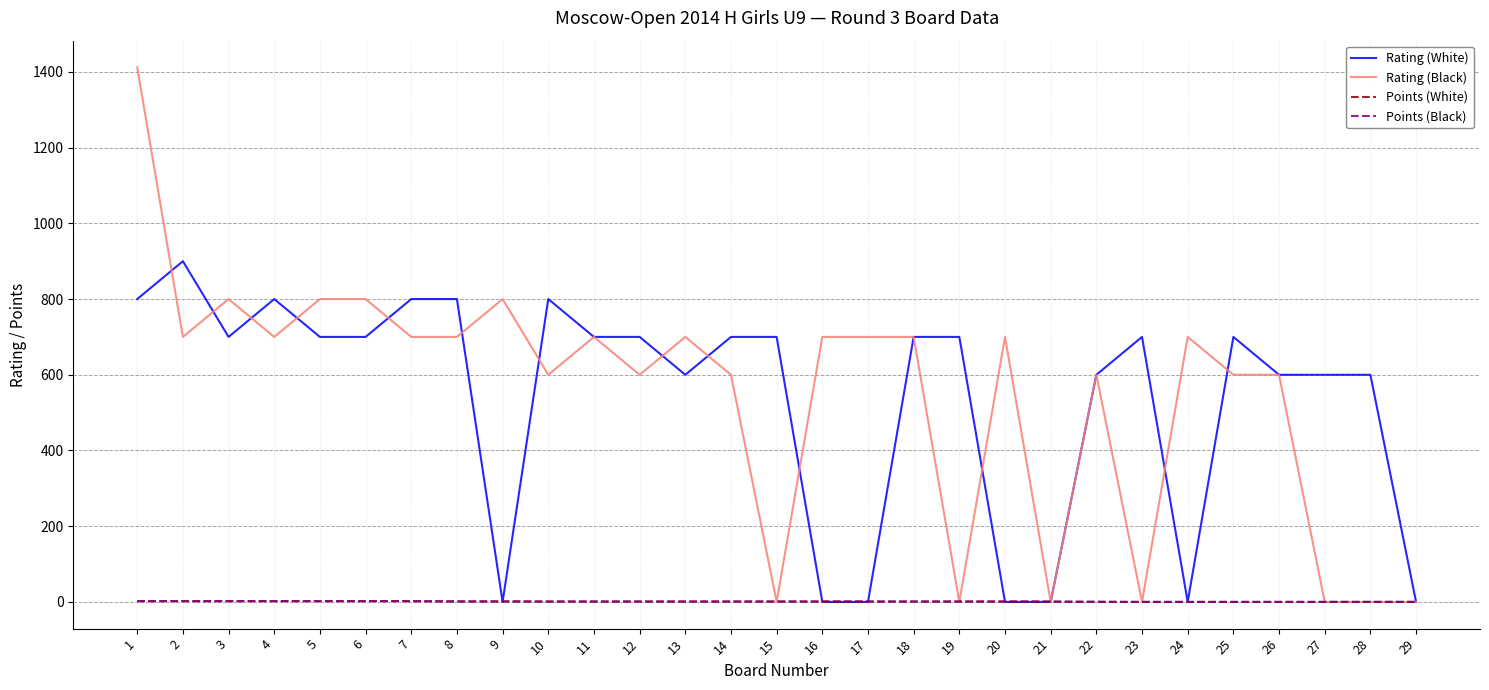

Which series changed the most between 13 and 16?

Rating (White)